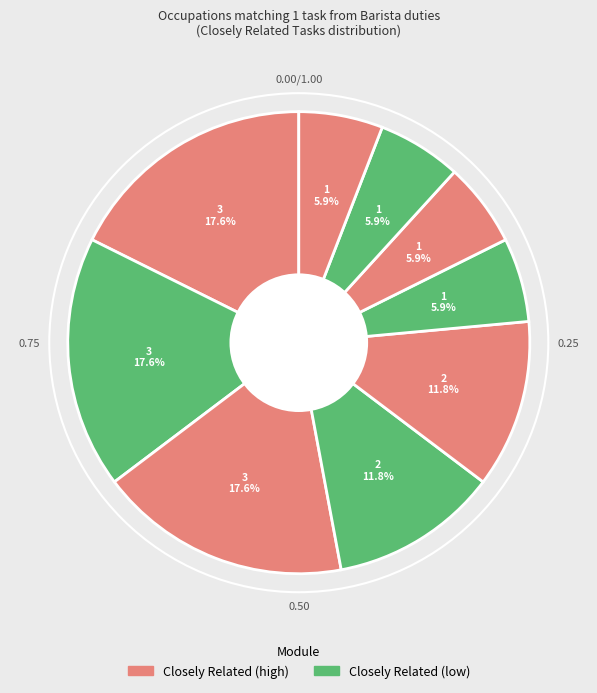

How many slices are in this pie chart?

9